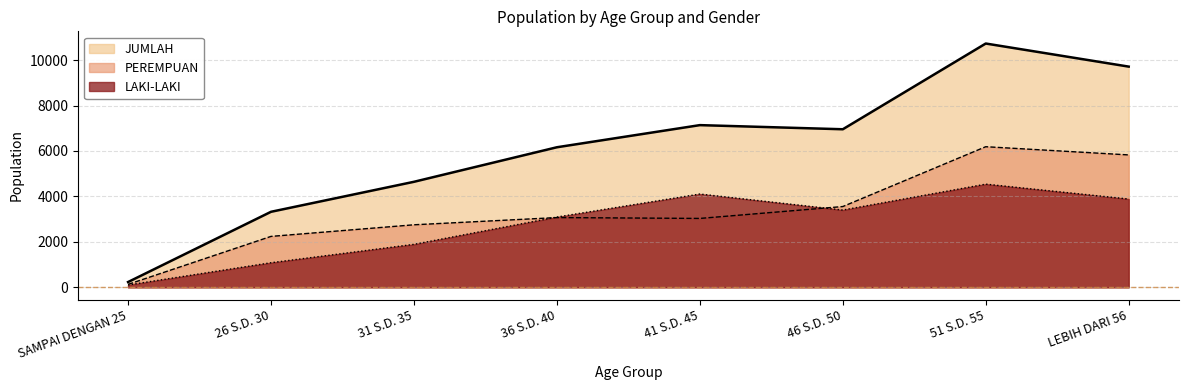

Which series has the widest spread of values?

JUMLAH